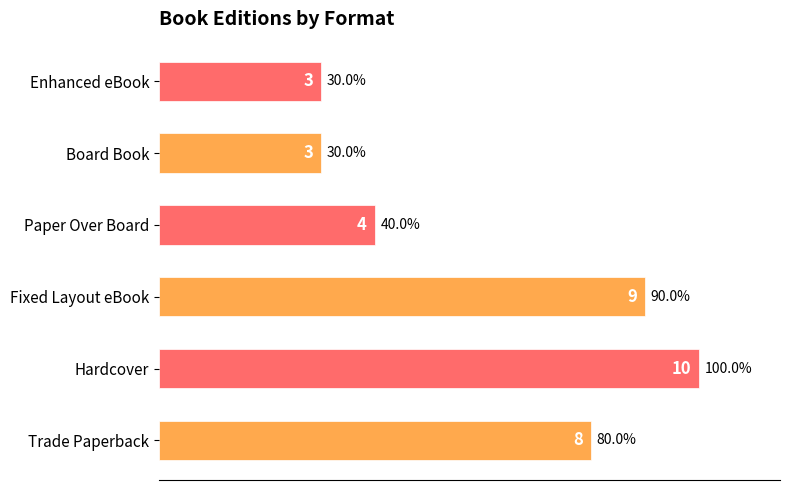

Which label corresponds to the largest value in the chart?

Hardcover